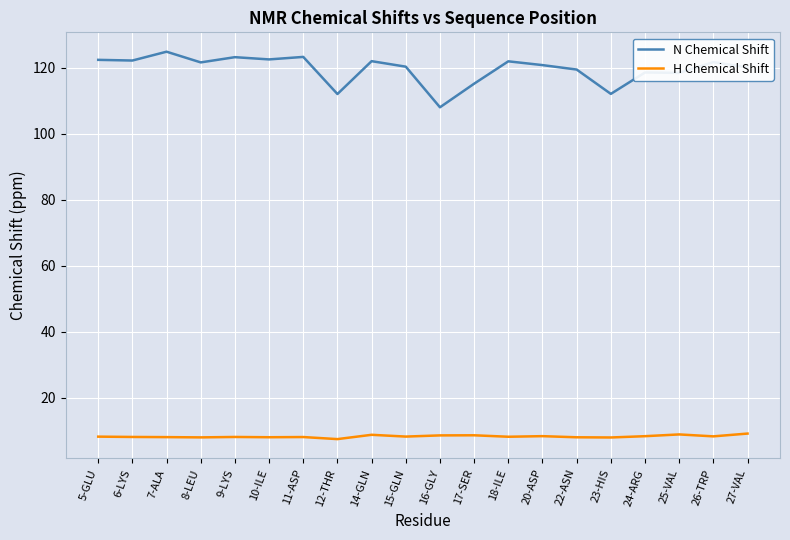

Which series has the largest total across all categories?

N Chemical Shift